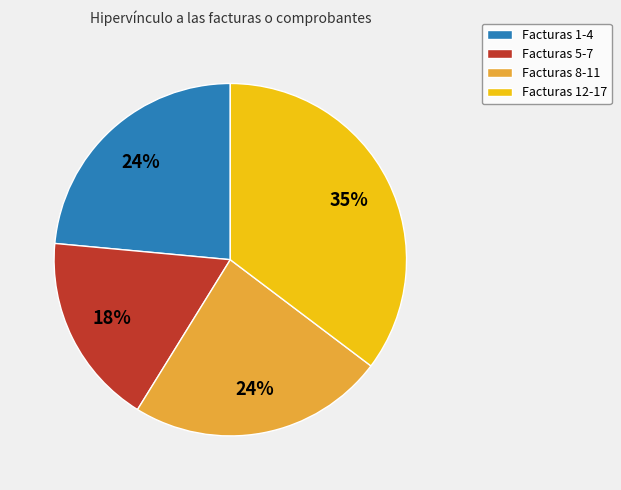

Is there a majority slice in this chart?

No